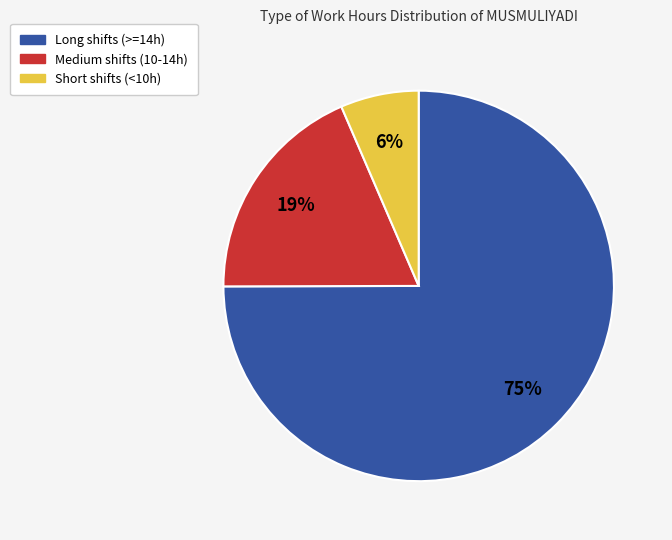

The Short shifts (<10h) slice represents 18% of the pie. True or false?

False